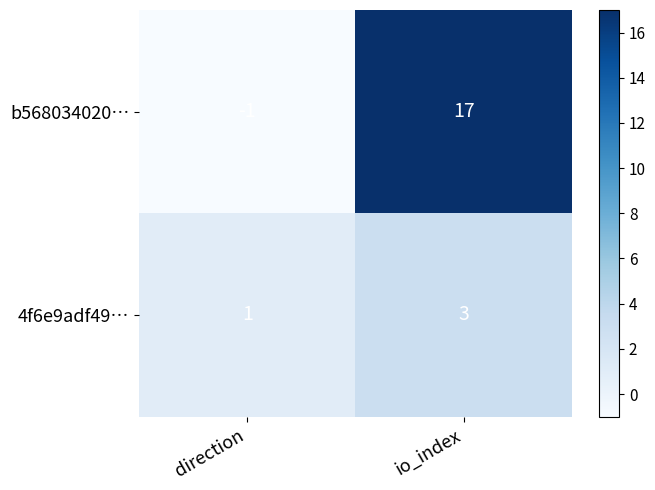

What is the sum of the 4f6e9adf49… values at direction and io_index?

4